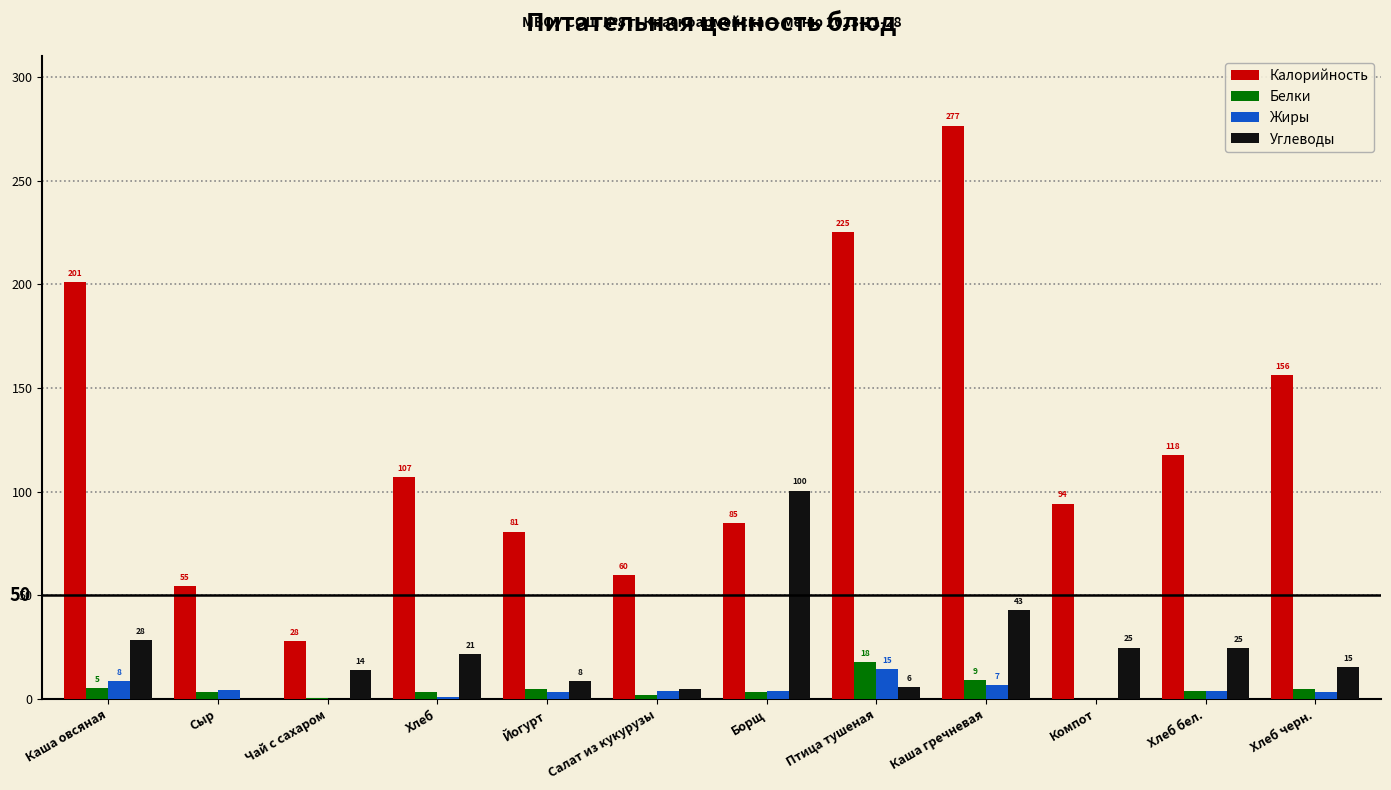

Does the chart contain stacked bars?

No